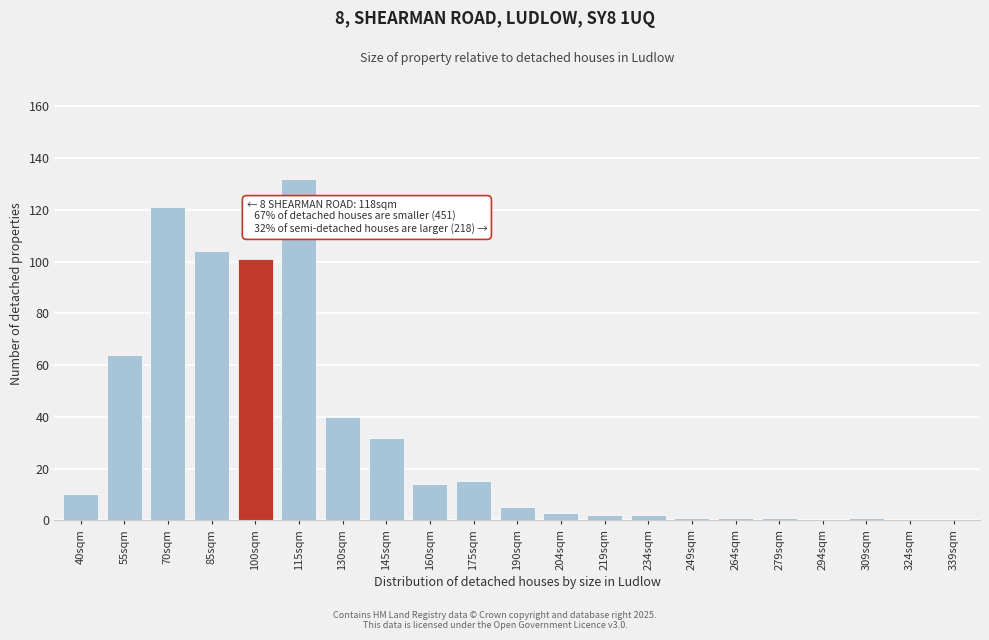

Reading left to right, transcribe all the data shown in this chart.

40sqm=10	55sqm=64	70sqm=121	85sqm=104	100sqm=101	115sqm=132	130sqm=40	145sqm=32	160sqm=14	175sqm=15	190sqm=5	204sqm=3	219sqm=2	234sqm=2	249sqm=1	264sqm=1	279sqm=1	294sqm=0	309sqm=1	324sqm=0	339sqm=0